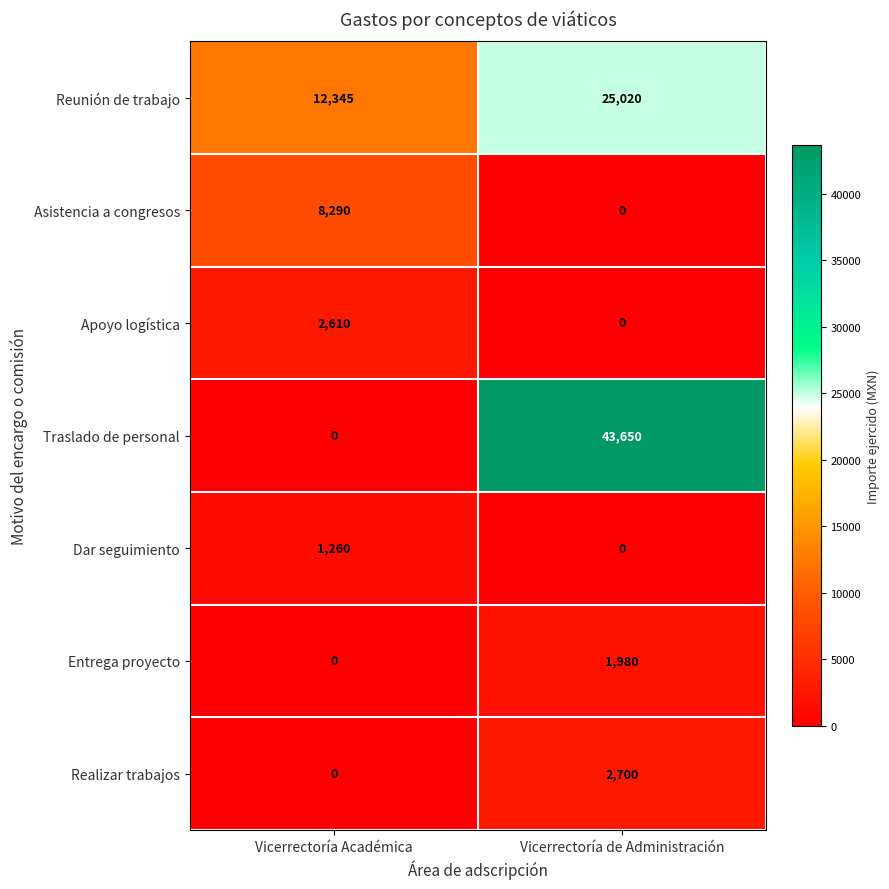

At which label is Reunión de trabajo closest to 18682?

Vicerrectoría Académica